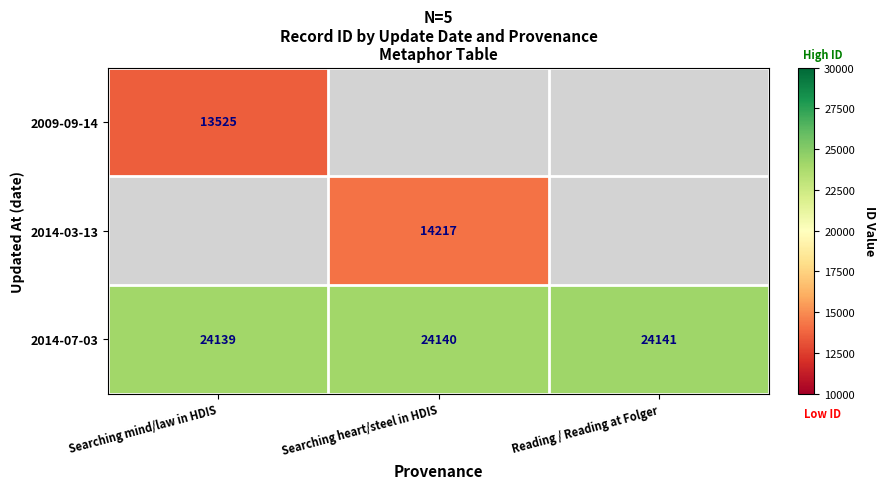

What is the sum of the 2014-07-03 values at Reading / Reading at Folger and Searching mind/law in HDIS?

48280